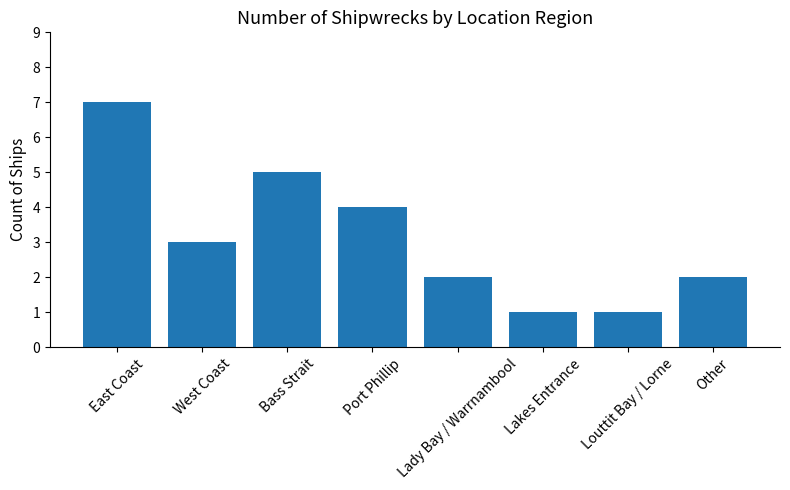

What is the difference between the maximum and second lowest values?

6